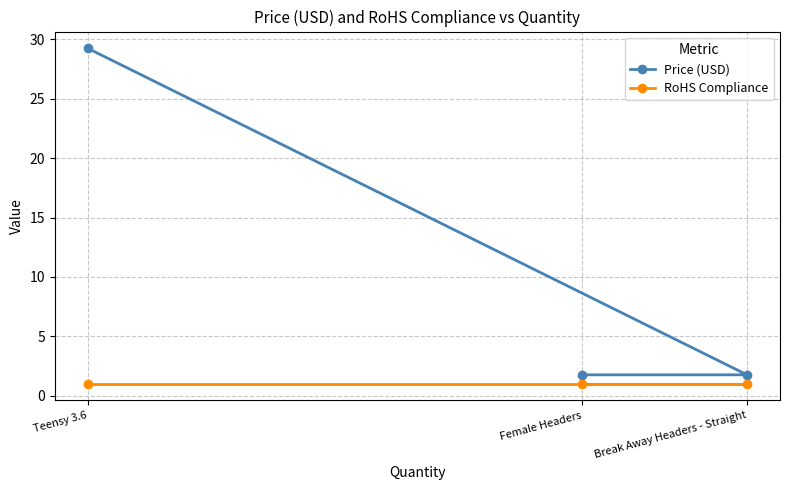

Rank the series by their maximum value, from lowest to highest.

RoHS Compliance, Price (USD)